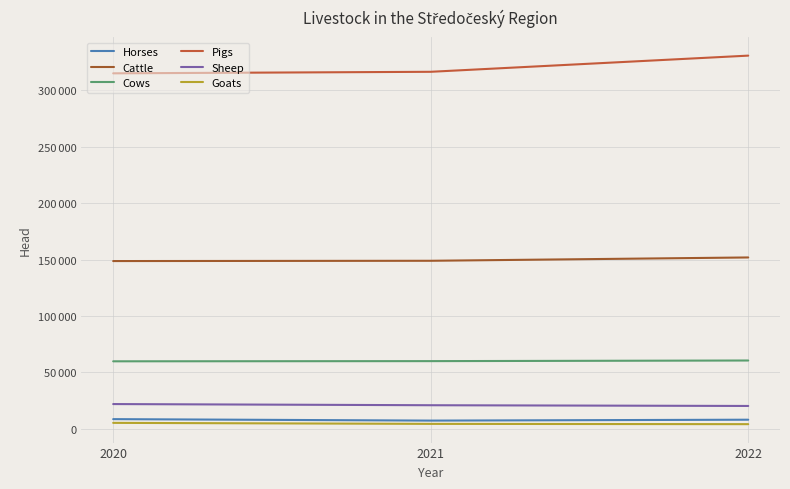

Does the chart have visible grid lines?

Yes